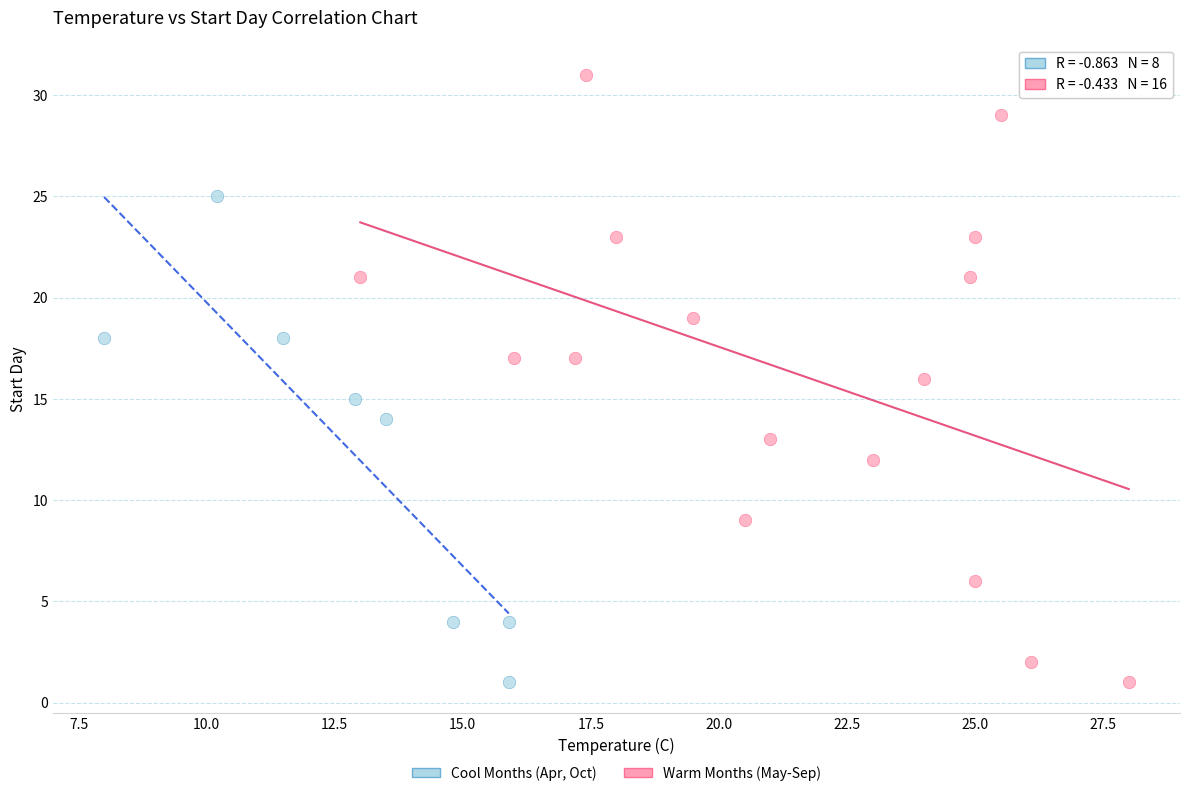

Which series reaches the maximum Y coordinate?

Warm Months (May-Sep)